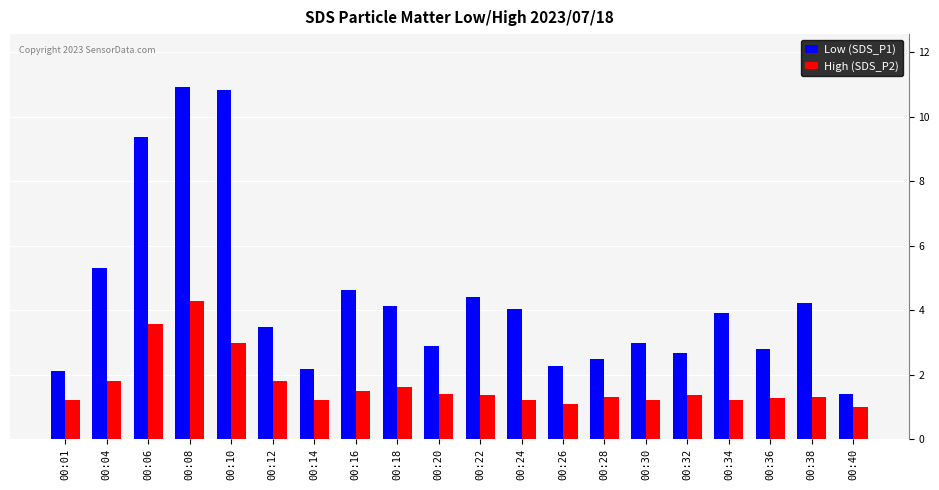

What is the average value of the High (SDS_P2) series?

1.7